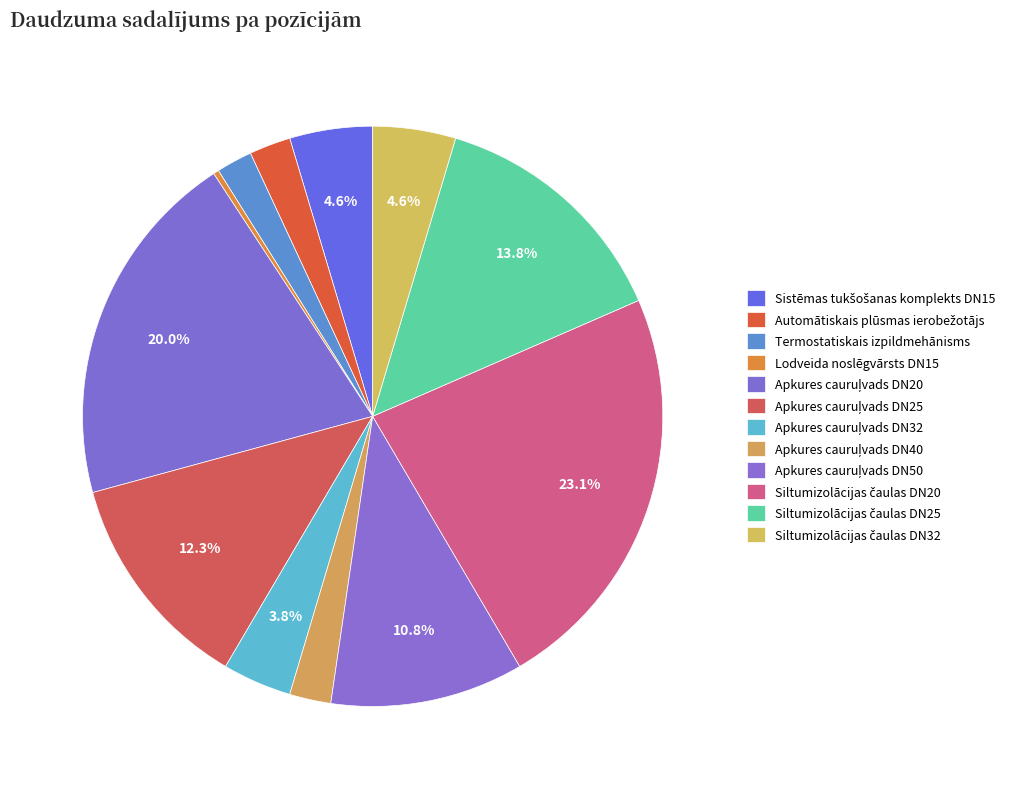

What is the largest slice in the pie chart?

Siltumizolācijas čaulas DN20